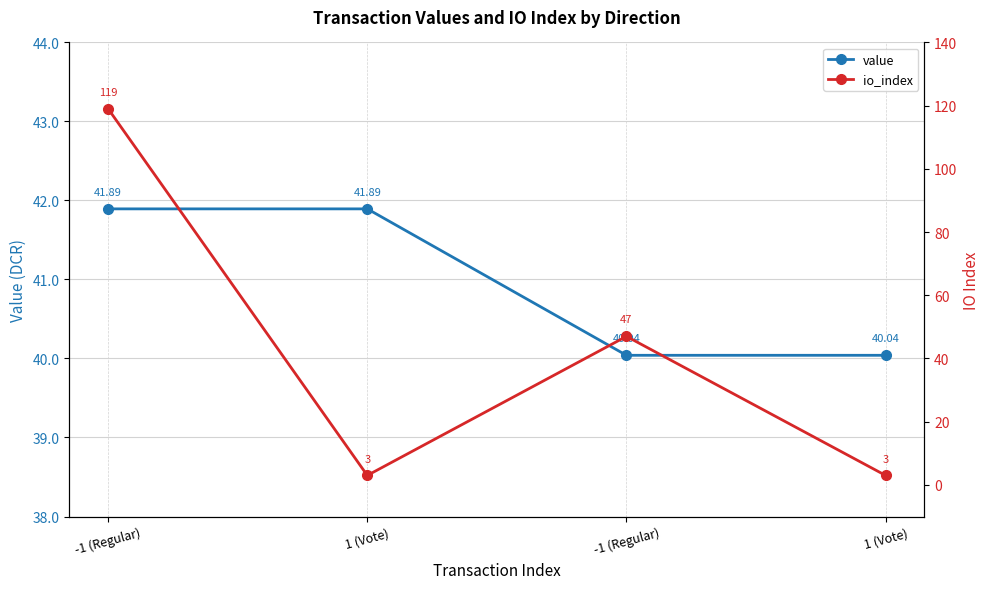

Which series changed the most between 1 (Vote) and -1 (Regular)?

io_index